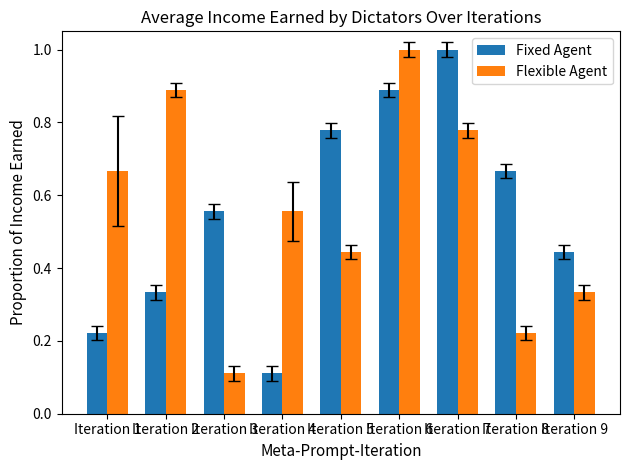

What is the sum of all Flexible Agent values?

5.0